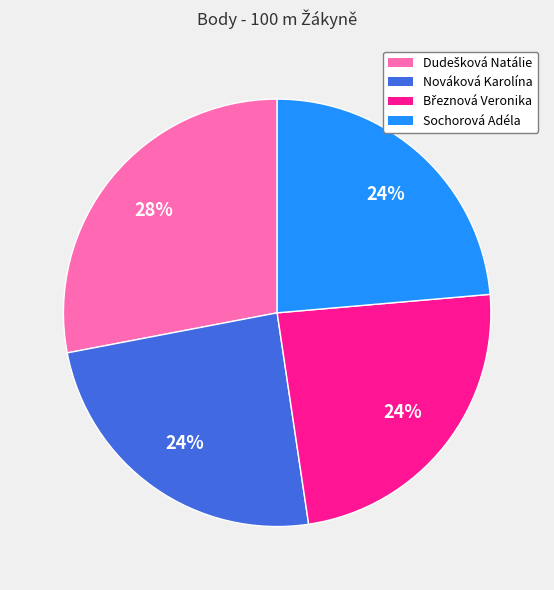

The Nováková Karolína slice represents 30% of the pie. True or false?

False